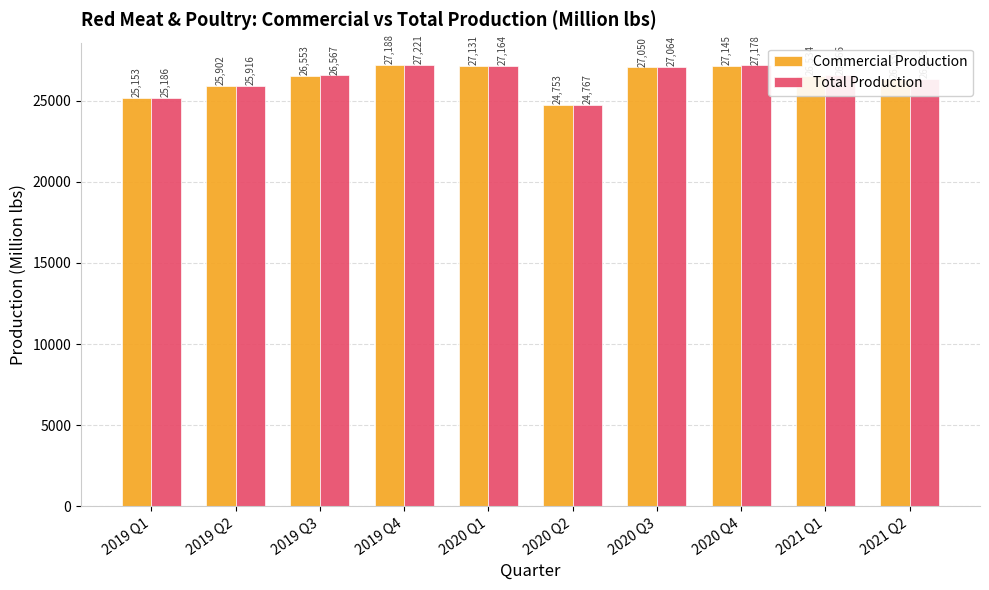

At how many categories does at least one series exceed 26608?

4